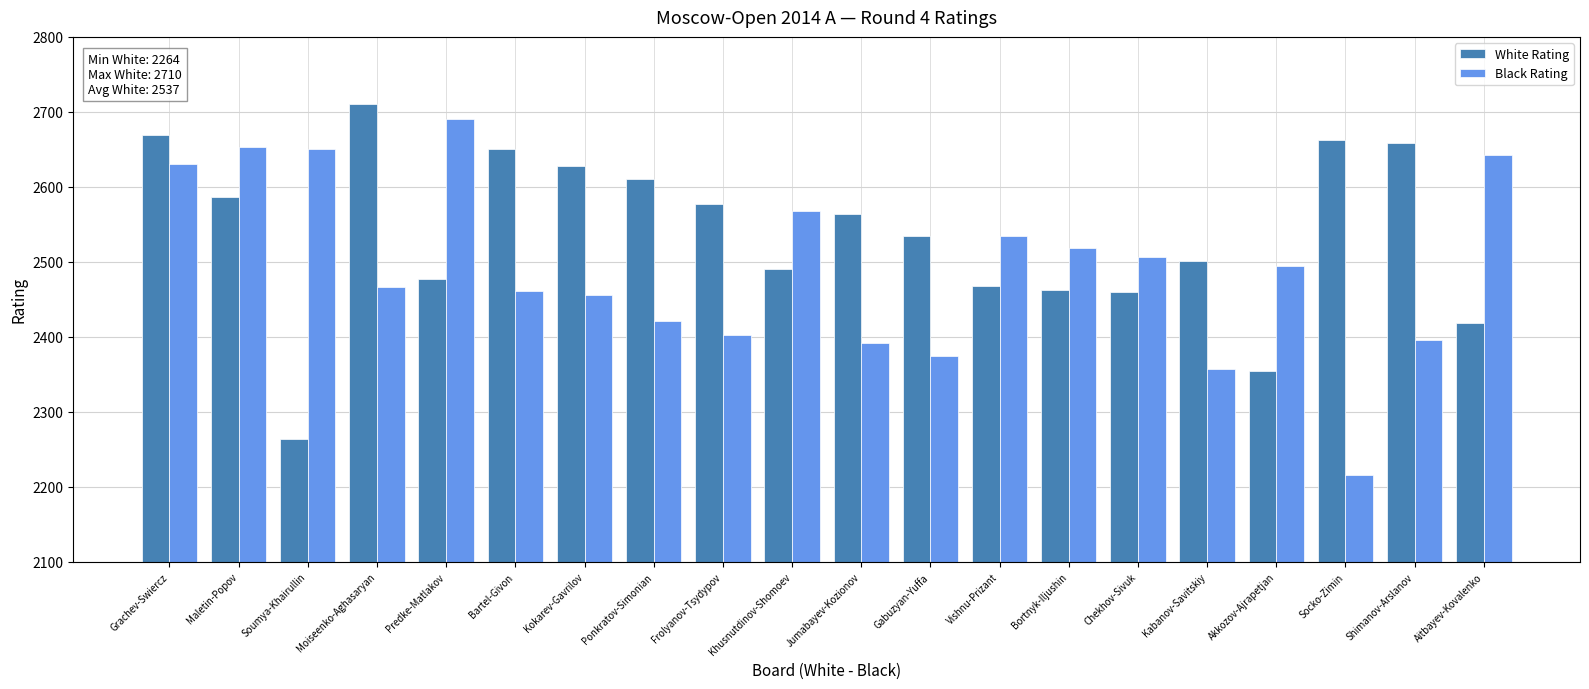

Where is White Rating nearest to the value 2487?

Khusnutdinov-Shomoev